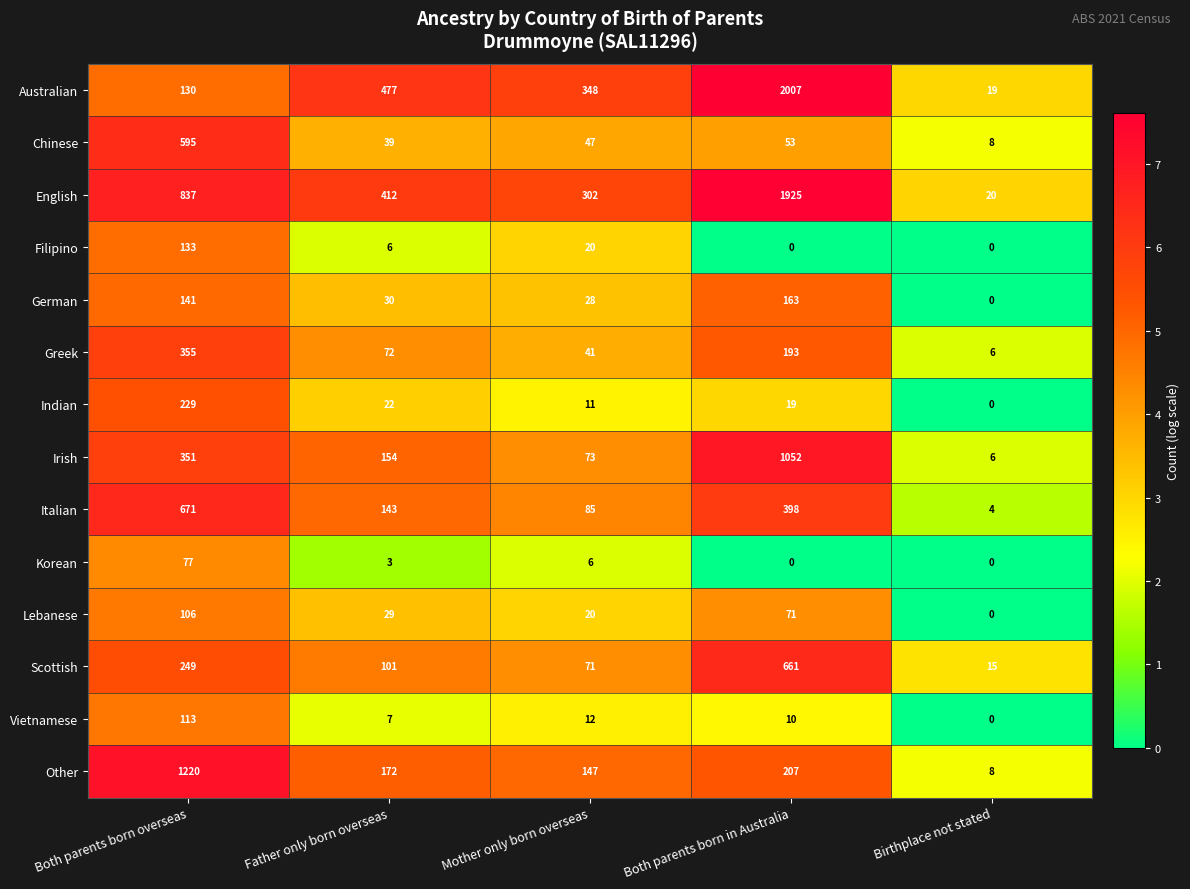

What is the maximum value shown in the chart?

2007